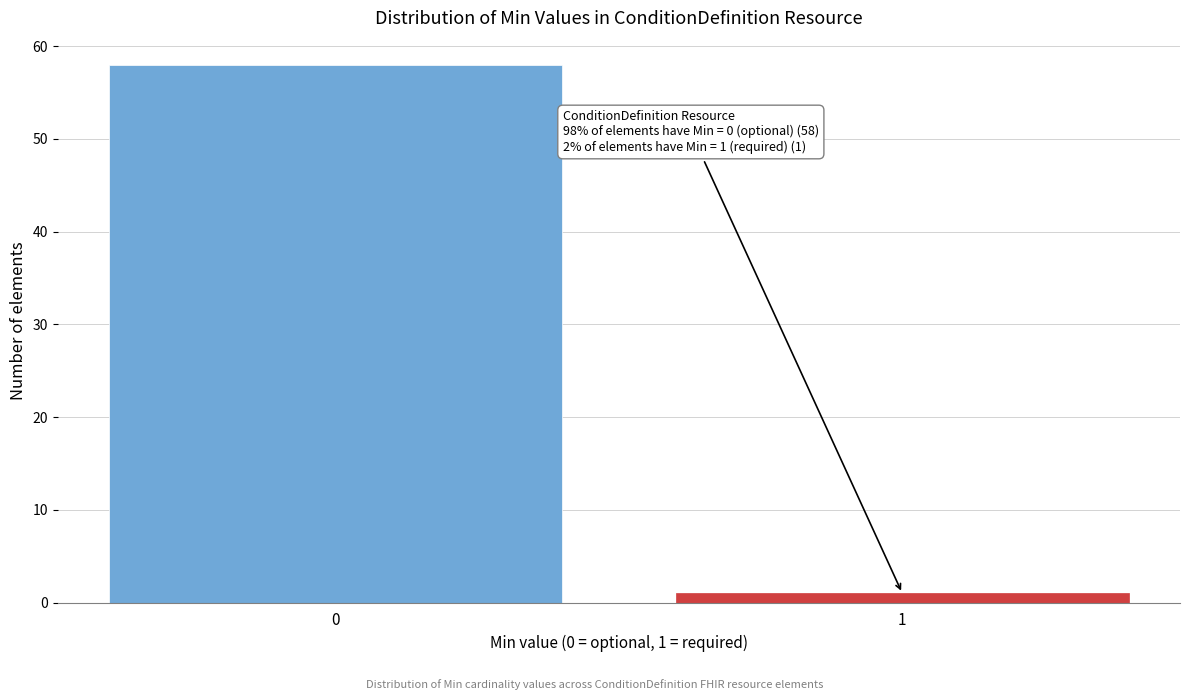

Reading left to right, what are all the values shown in this chart?

0=58	1=1